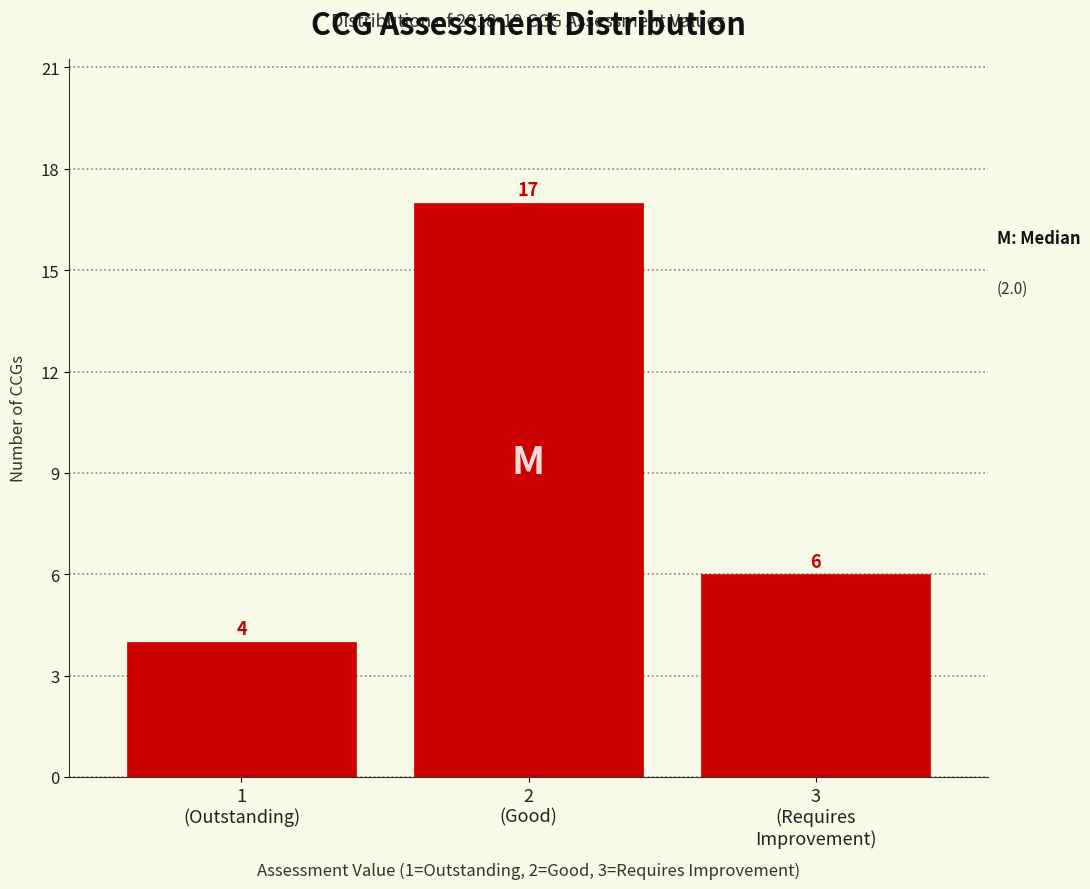

Reading left to right, transcribe all the data shown in this chart.

4	17	6